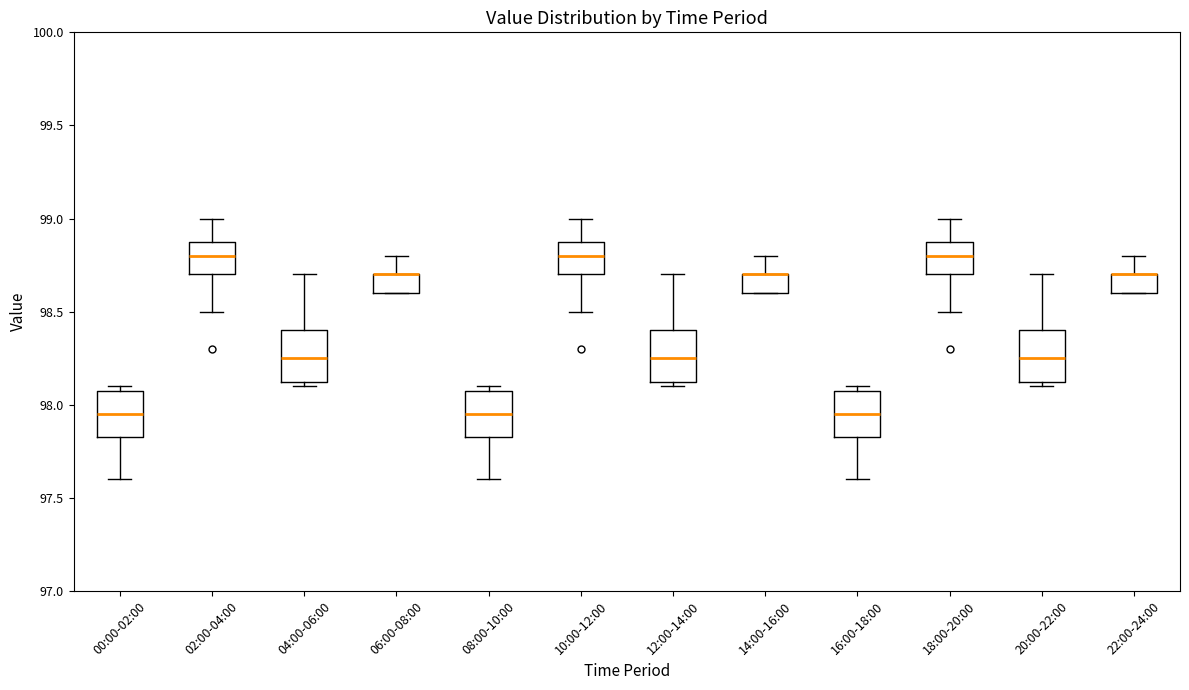

Reading left to right, read every box against the y-axis: the position of its median line, the range the box covers, and the ends of its whiskers. The values are not printed on the chart, so give them approximately, as read against the axis.

00:00-02:00: median 97.95, box 97.85 to 98.10, whiskers 97.60 to 98.10 (just above the box's upper edge)
02:00-04:00: median 98.80, box 98.70 to 98.90, whiskers 98.50 to 99.00
04:00-06:00: median 98.25, box 98.15 to 98.40, whiskers 98.10 to 98.70
06:00-08:00: median 98.70 (drawn on the box's upper edge), box 98.60 to 98.70, whiskers 98.60 to 98.80
08:00-10:00: median 97.95, box 97.85 to 98.10, whiskers 97.60 to 98.10 (just above the box's upper edge)
10:00-12:00: median 98.80, box 98.70 to 98.90, whiskers 98.50 to 99.00
12:00-14:00: median 98.25, box 98.15 to 98.40, whiskers 98.10 to 98.70
14:00-16:00: median 98.70 (drawn on the box's upper edge), box 98.60 to 98.70, whiskers 98.60 to 98.80
16:00-18:00: median 97.95, box 97.85 to 98.10, whiskers 97.60 to 98.10 (just above the box's upper edge)
18:00-20:00: median 98.80, box 98.70 to 98.90, whiskers 98.50 to 99.00
20:00-22:00: median 98.25, box 98.15 to 98.40, whiskers 98.10 to 98.70
22:00-24:00: median 98.70 (drawn on the box's upper edge), box 98.60 to 98.70, whiskers 98.60 to 98.80